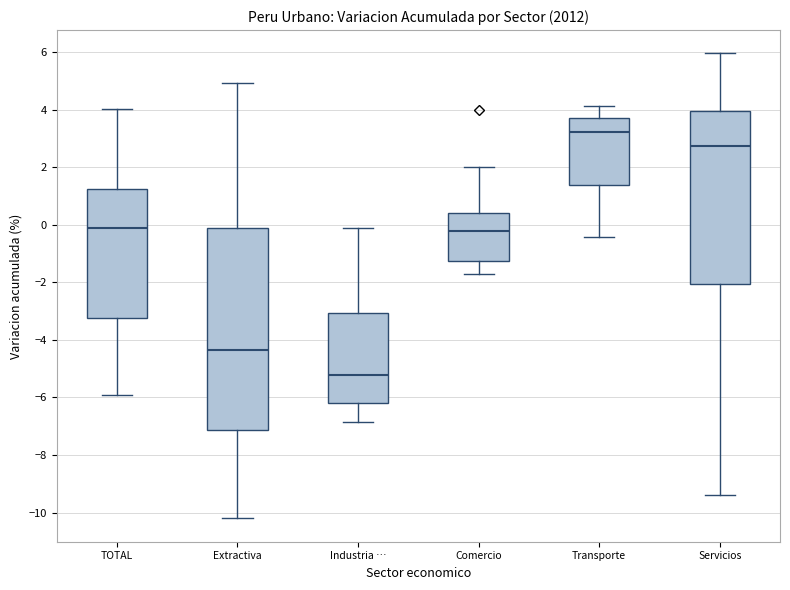

Comparing the boxes themselves (not the whiskers), which one is the tallest?

Extractiva